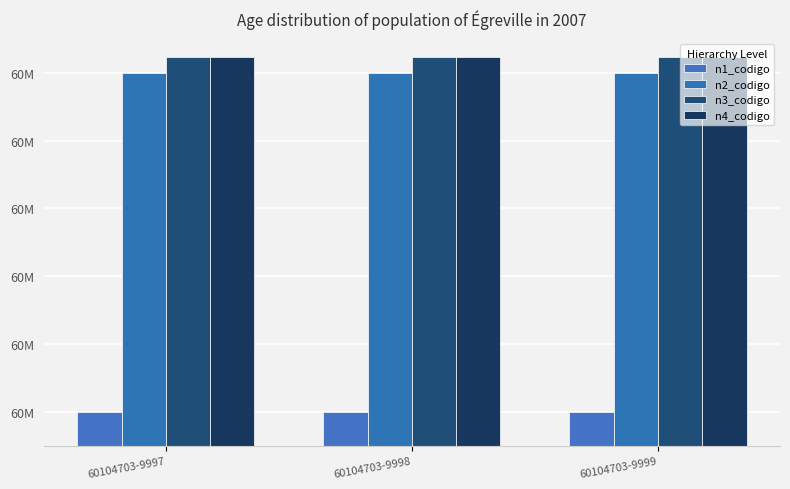

What are all the series names shown in the legend?

n1_codigo, n2_codigo, n3_codigo, n4_codigo